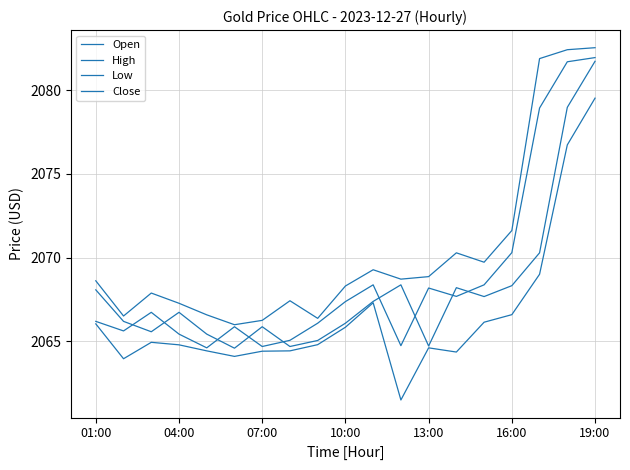

At which category is the sum across all series the highest?

19:00